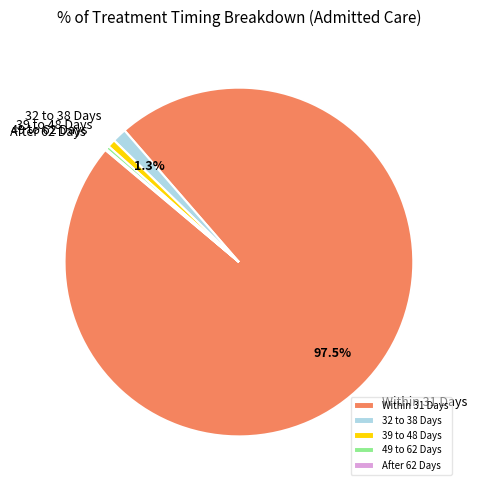

Does 49 to 62 Days account for over 50% of the chart?

No